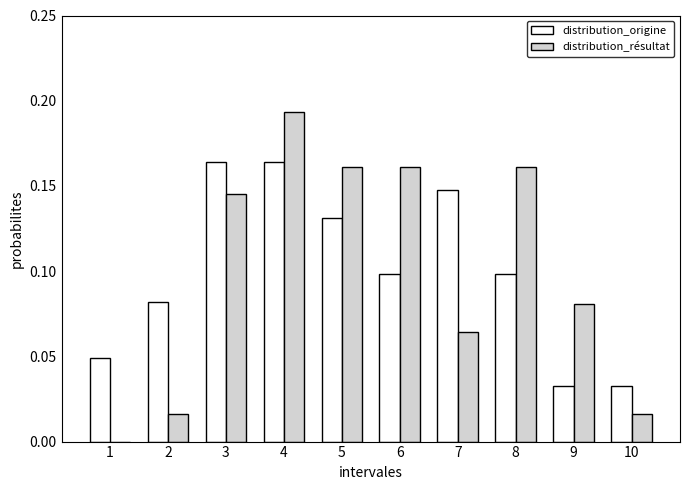

At which category is the sum across all series the highest?

4